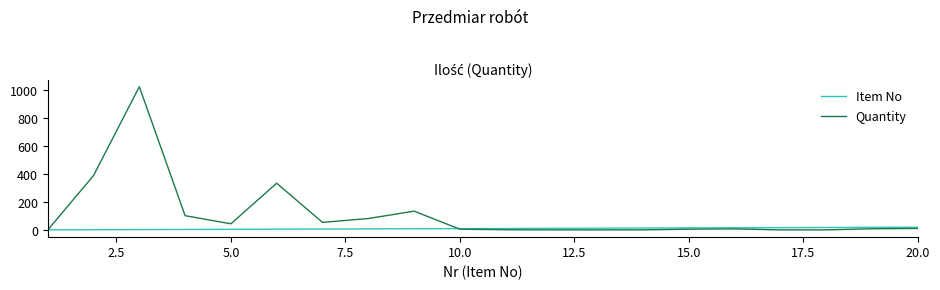

Which series has the widest spread of values?

Quantity